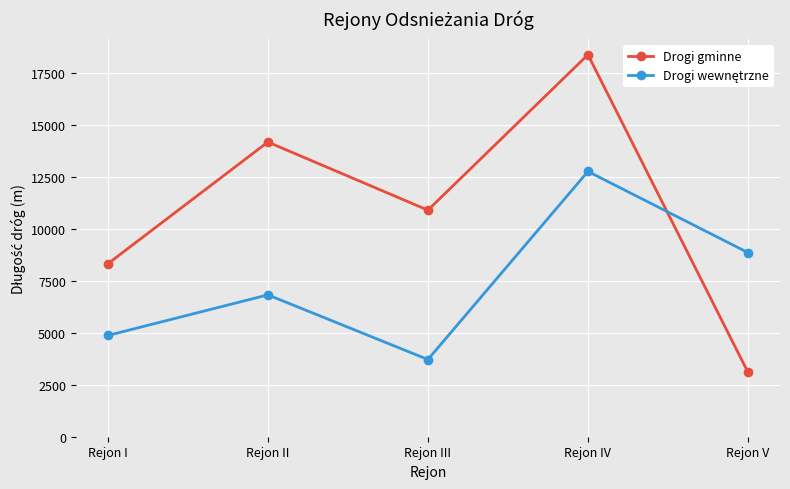

What is the total value across all series at Rejon I?

13200